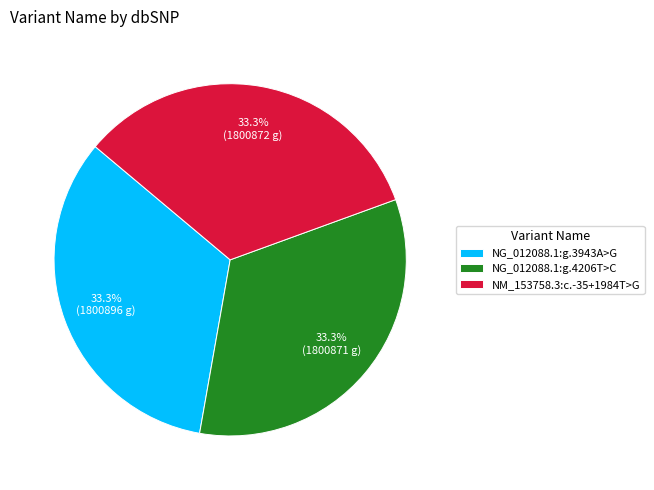

Count the number of slices in the pie.

3